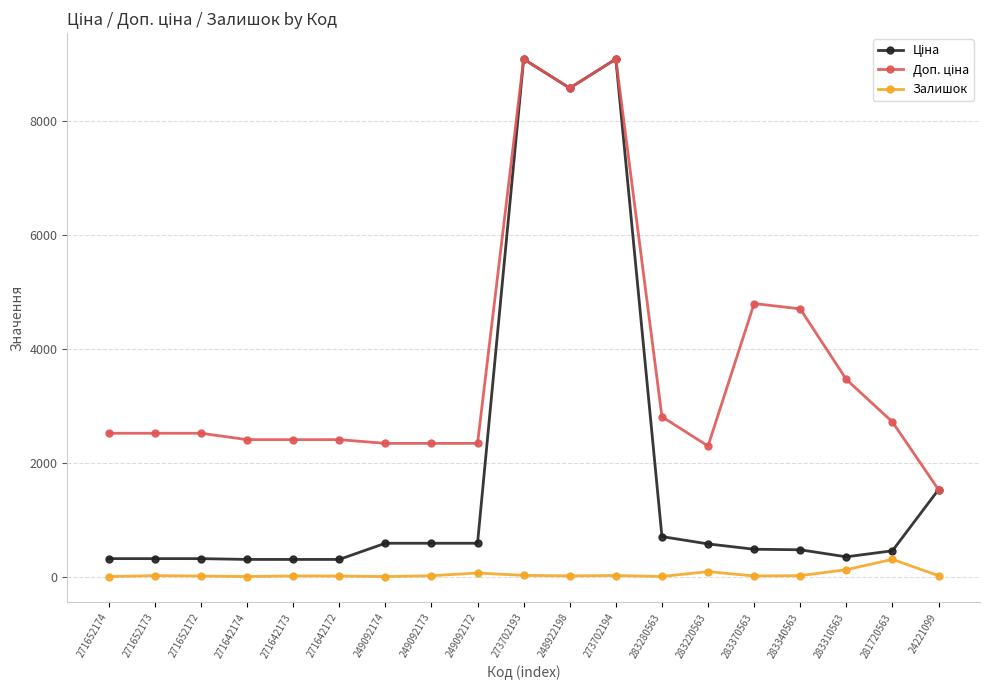

What is the difference between the highest and lowest values at 271652173?

2501.5